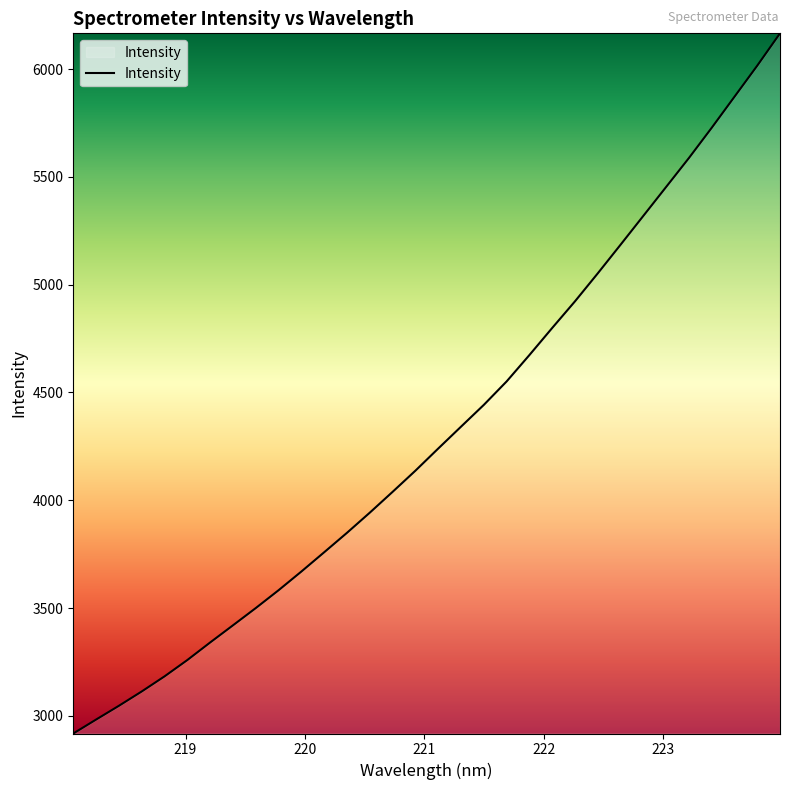

What is the minimum value shown in the chart?

2918.5